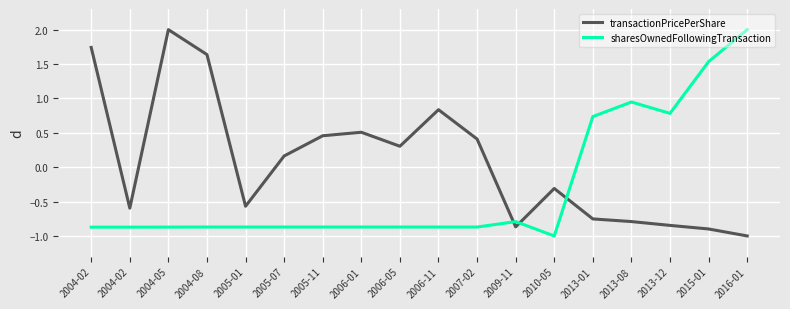

Is this an area chart (filled region under the line)?

No